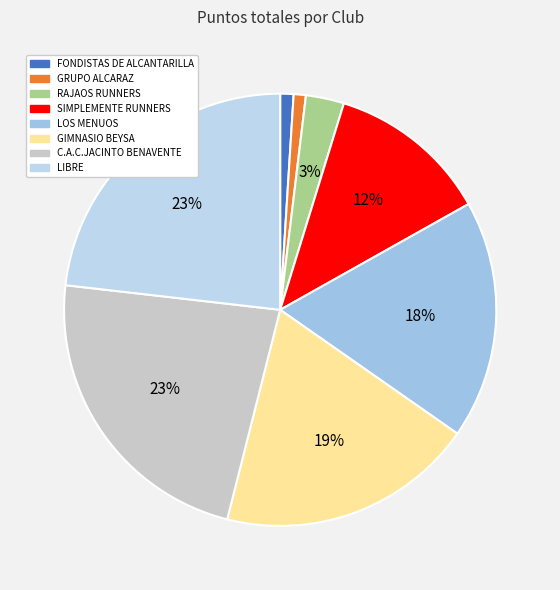

How many slices are in this pie chart?

8